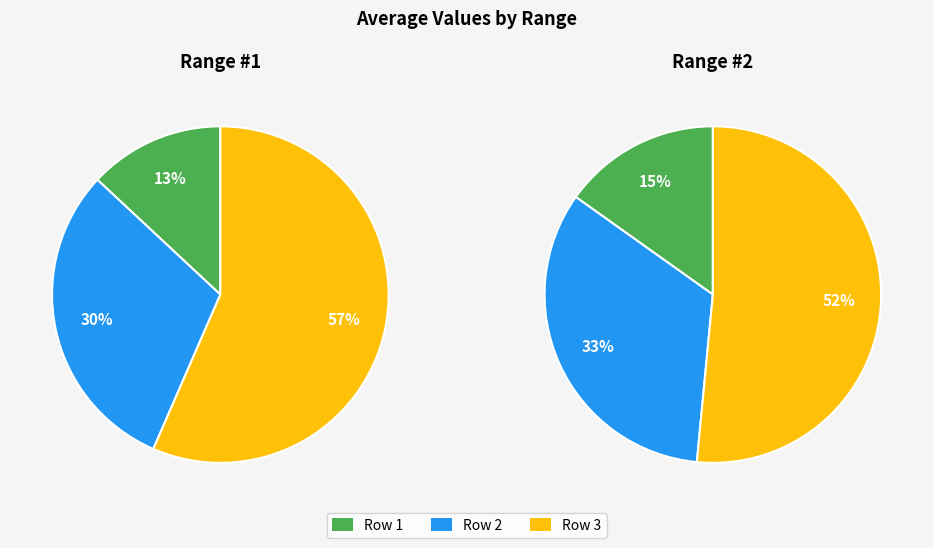

Which slice is the largest?

Row 3